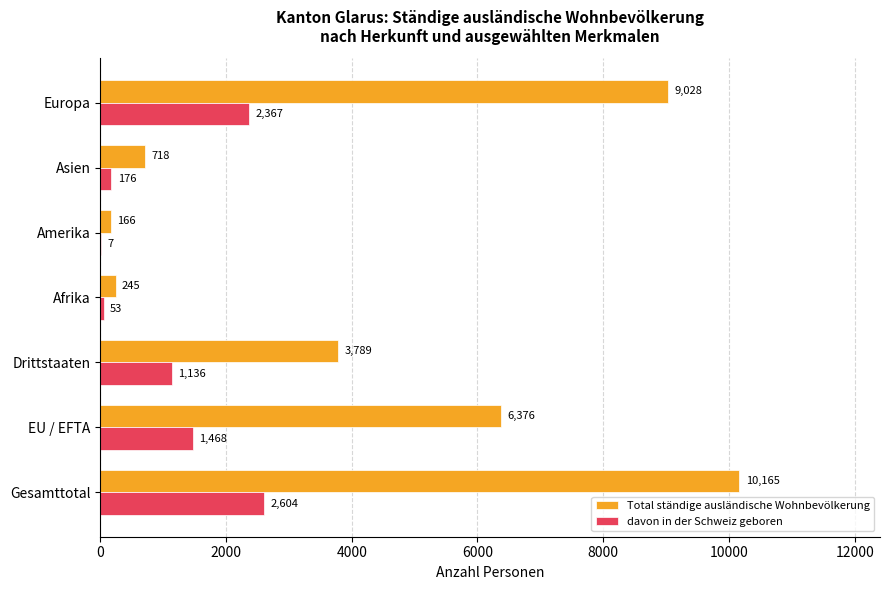

Between Amerika and Asien, which series saw the biggest shift?

Total ständige ausländische Wohnbevölkerung